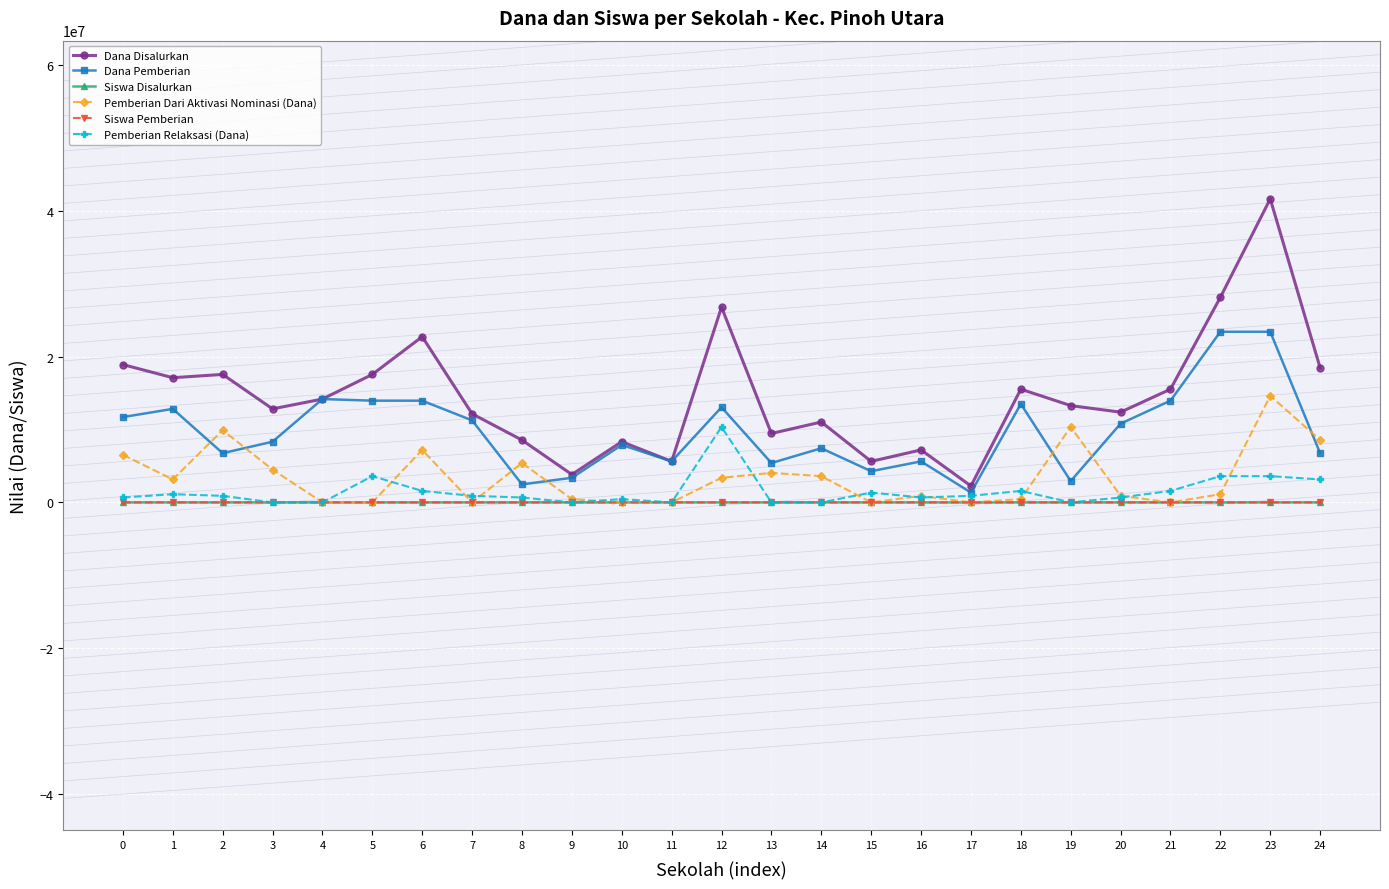

Is the value of Dana Pemberian at 16 greater than the value of Siswa Pemberian at 19?

Yes